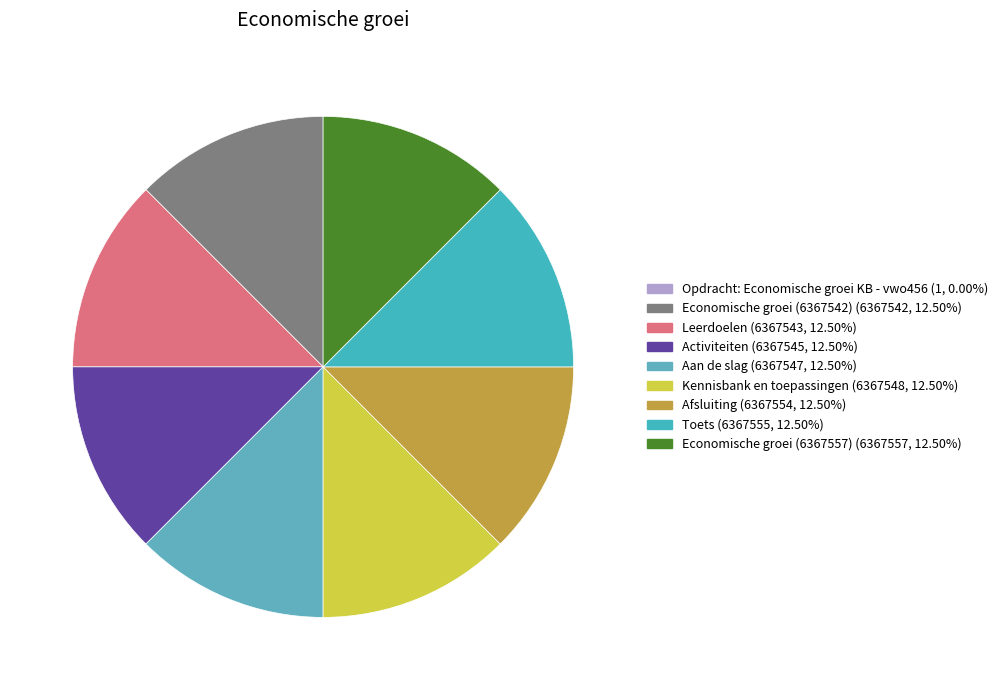

How many slices are in this pie chart?

9